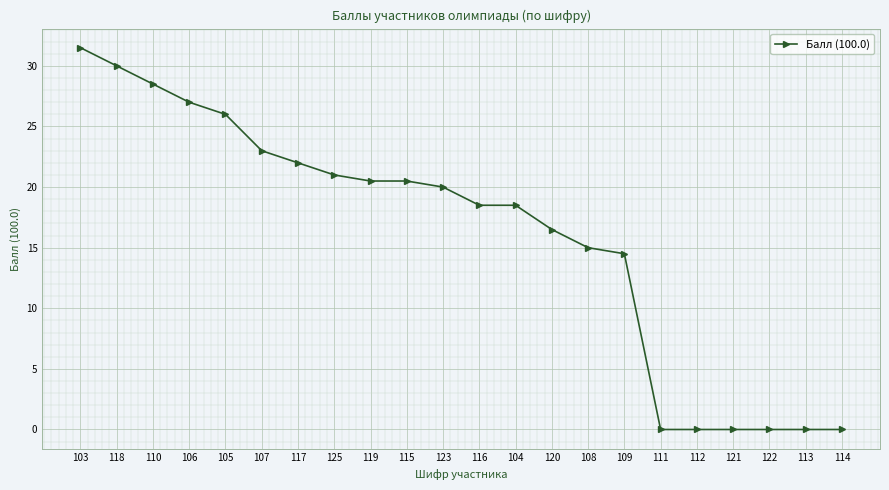

What position from the right is 119?

14